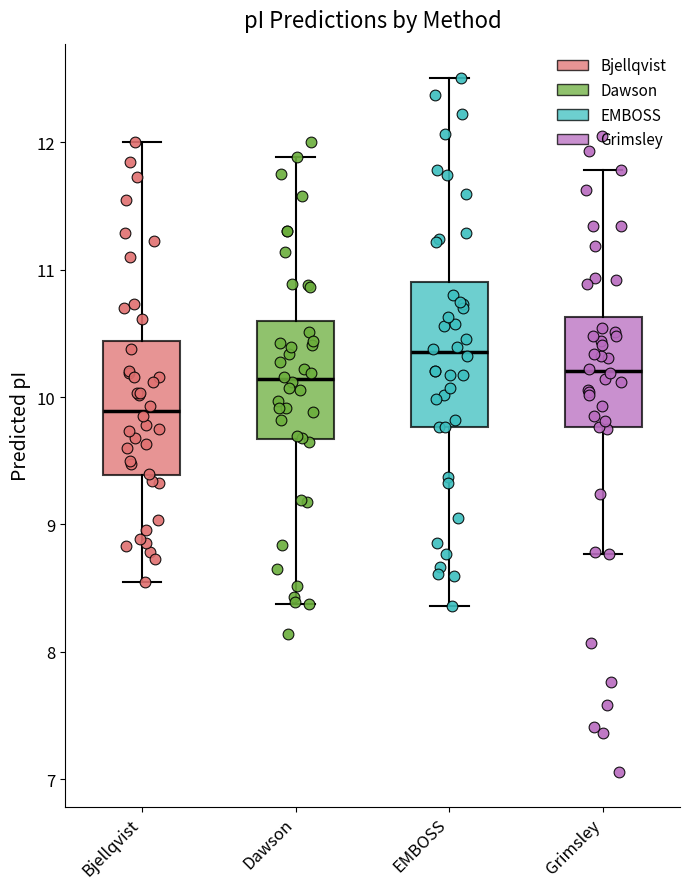

Reading left to right, read every box against the y-axis: the position of its median line, the range the box covers, and the ends of its whiskers. The values are not printed on the chart, so give them approximately, as read against the axis.

Bjellqvist: median 9.9, box 9.4 to 10.4, whiskers 8.6 to 12.0
Dawson: median 10.1, box 9.7 to 10.6, whiskers 8.4 to 11.9
EMBOSS: median 10.4, box 9.8 to 10.9, whiskers 8.4 to 12.5
Grimsley: median 10.2, box 9.8 to 10.6, whiskers 8.8 to 11.8